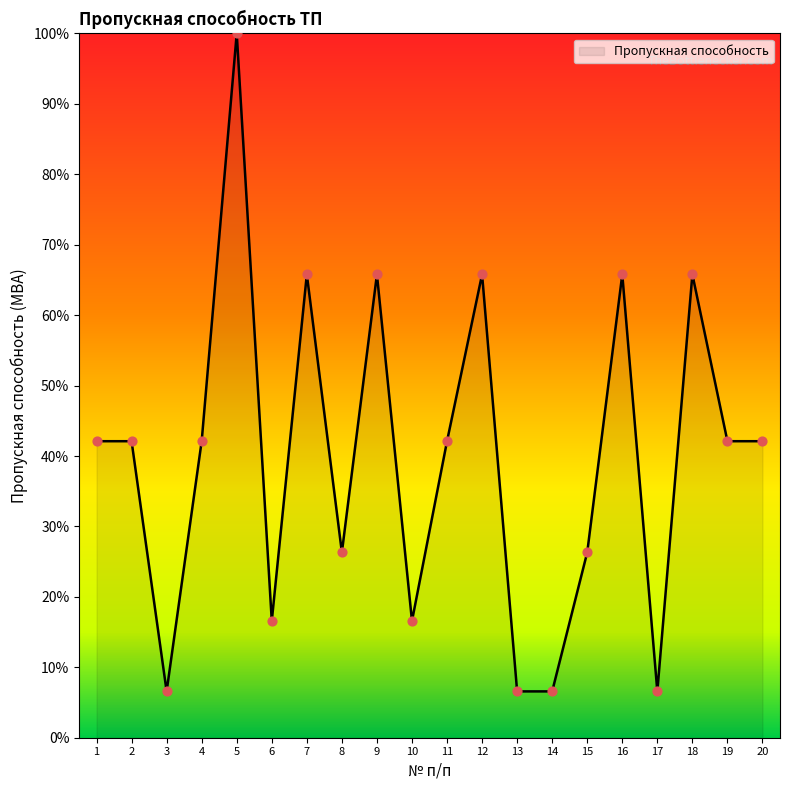

Approximately how many times larger is the value at 12 compared to 6?

4.0